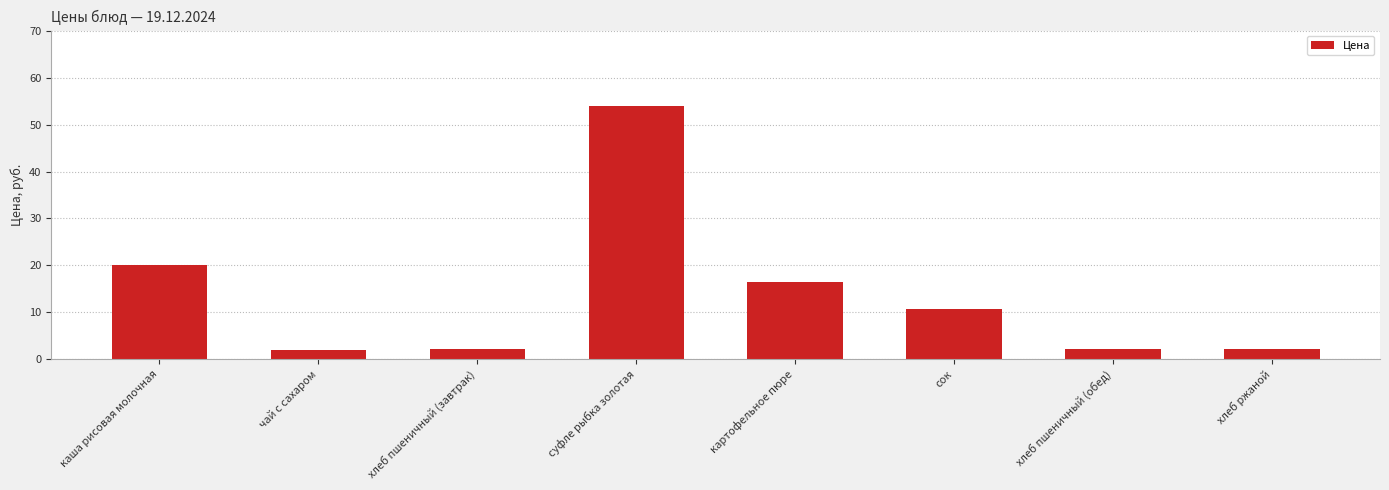

How many bars are there in total?

8